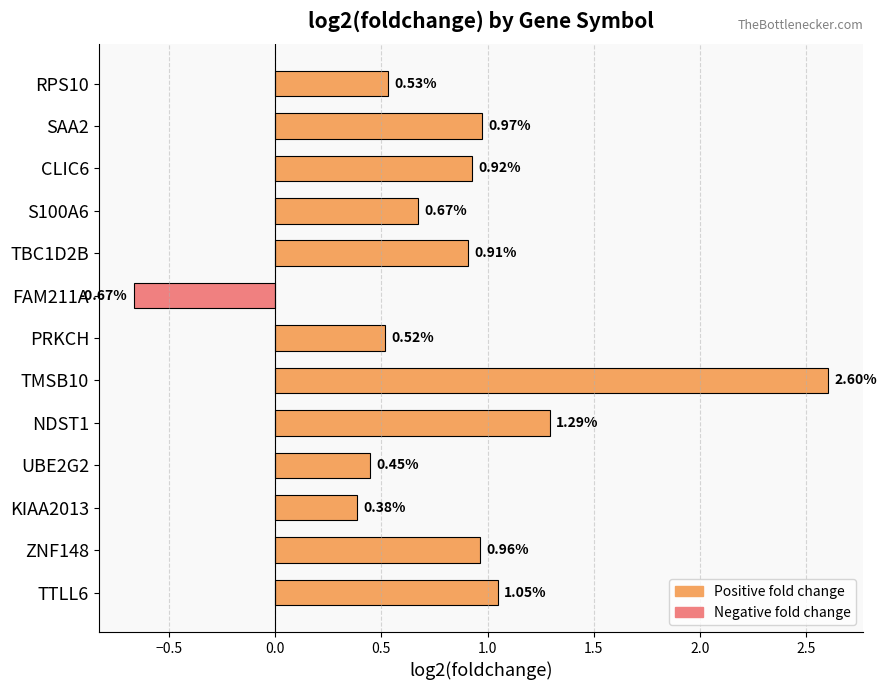

Count the number of values greater than 0.

12